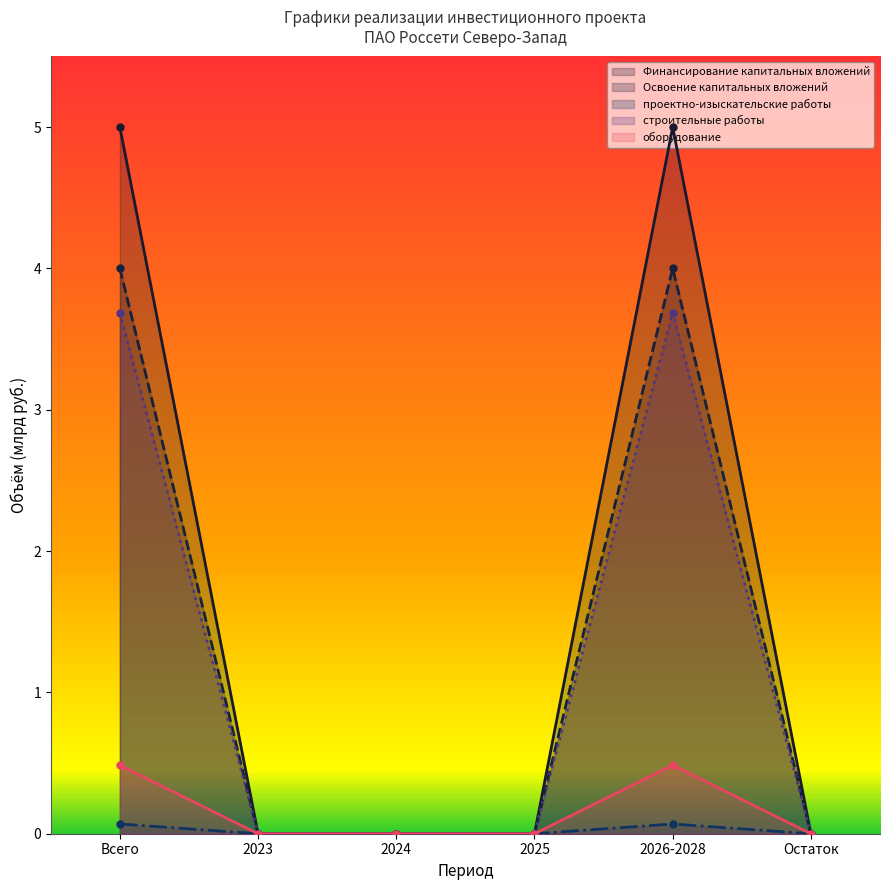

Reading left to right, list all the values displayed in this chart.

Финансирование капитальных вложений: Всего=5.0	2023=0.0	2024=0.0	2025=0.0	2026-2028=5.0	Остаток=0.0
Освоение капитальных вложений: Всего=4.0	2023=0.0	2024=0.0	2025=0.0	2026-2028=4.0	Остаток=0.0
проектно-изыскательские работы: Всего=0.1	2023=0.0	2024=0.0	2025=0.0	2026-2028=0.1	Остаток=0.0
строительные работы: Всего=3.7	2023=0.0	2024=0.0	2025=0.0	2026-2028=3.7	Остаток=0.0
оборудование: Всего=0.5	2023=0.0	2024=0.0	2025=0.0	2026-2028=0.5	Остаток=0.0